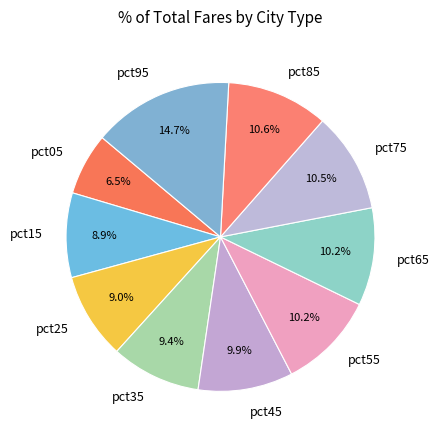

Count the number of slices in the pie.

10